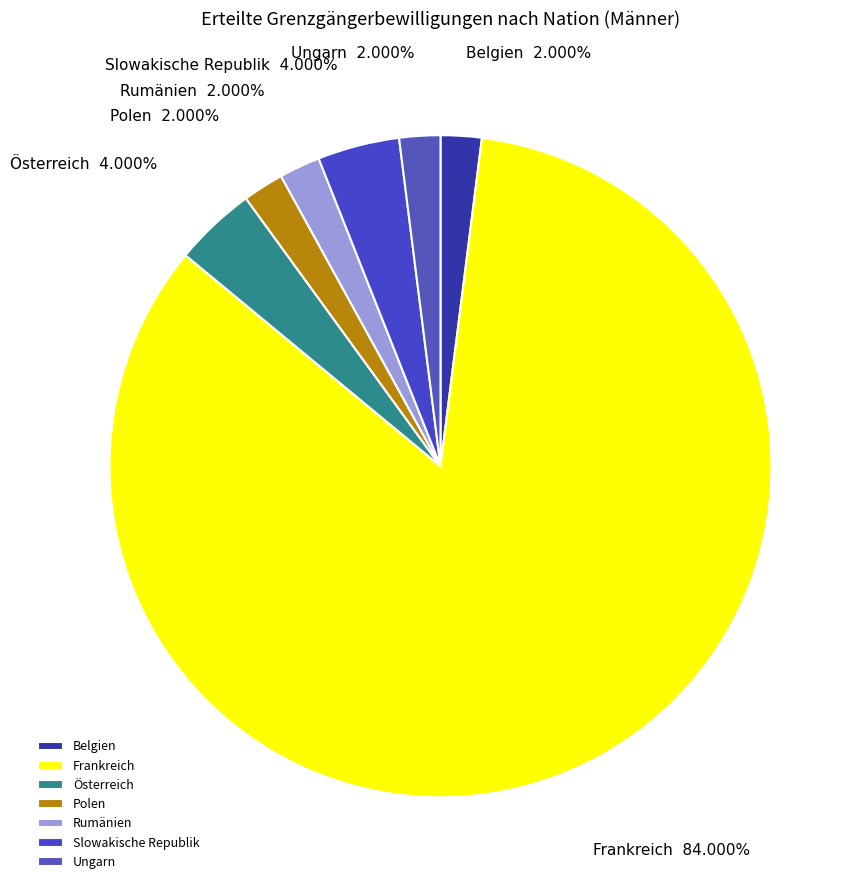

What percentage is the Belgien slice, to the nearest percent?

2%